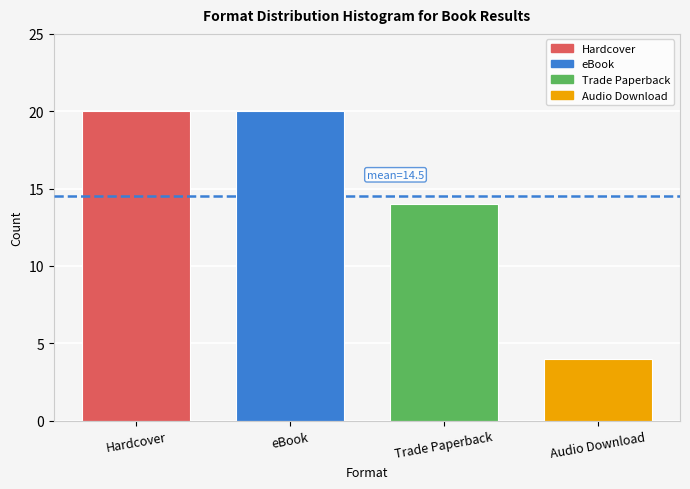

Reading right to left, what are all the values shown in this chart?

4	14	20	20